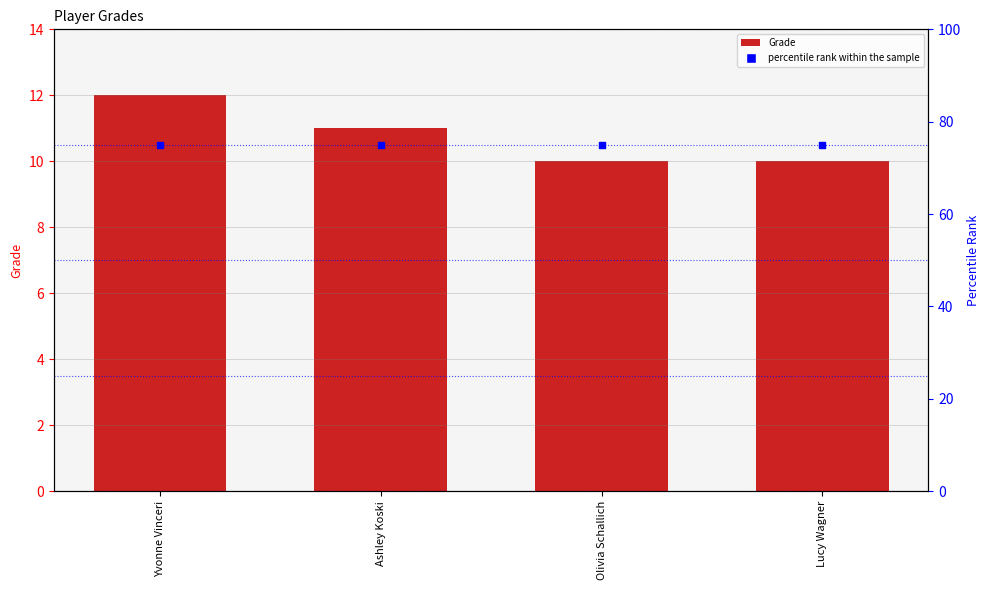

At how many categories does at least one series exceed 39?

4